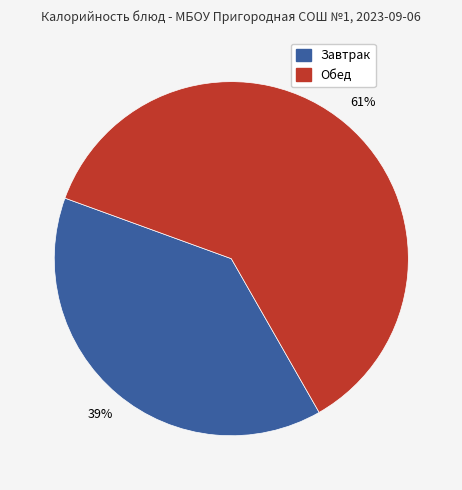

To the nearest percent, what is the difference between the largest and smallest slice percentages?

22%